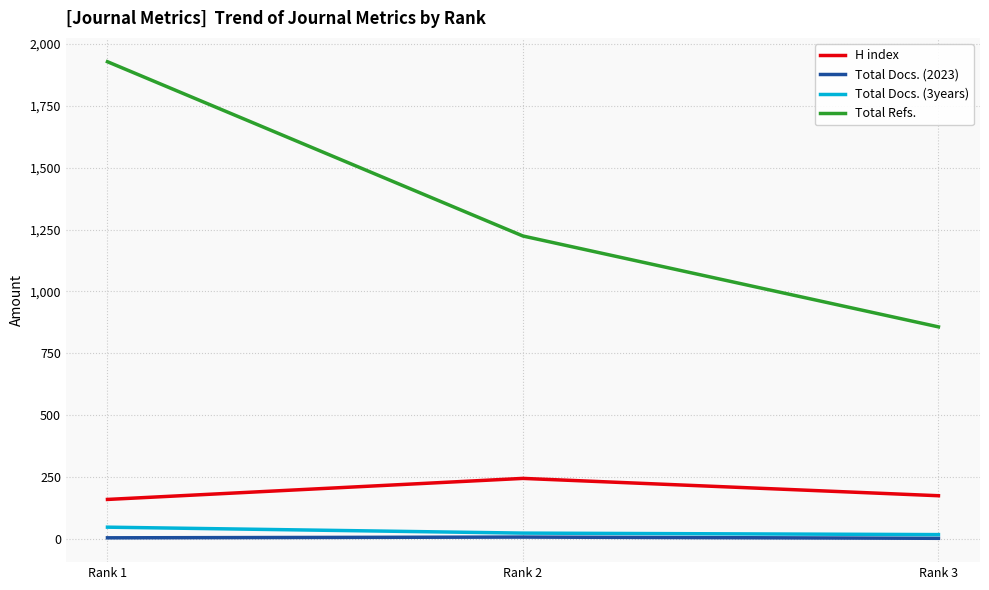

Between Rank 1 and Rank 3, which series saw the biggest shift?

Total Refs.